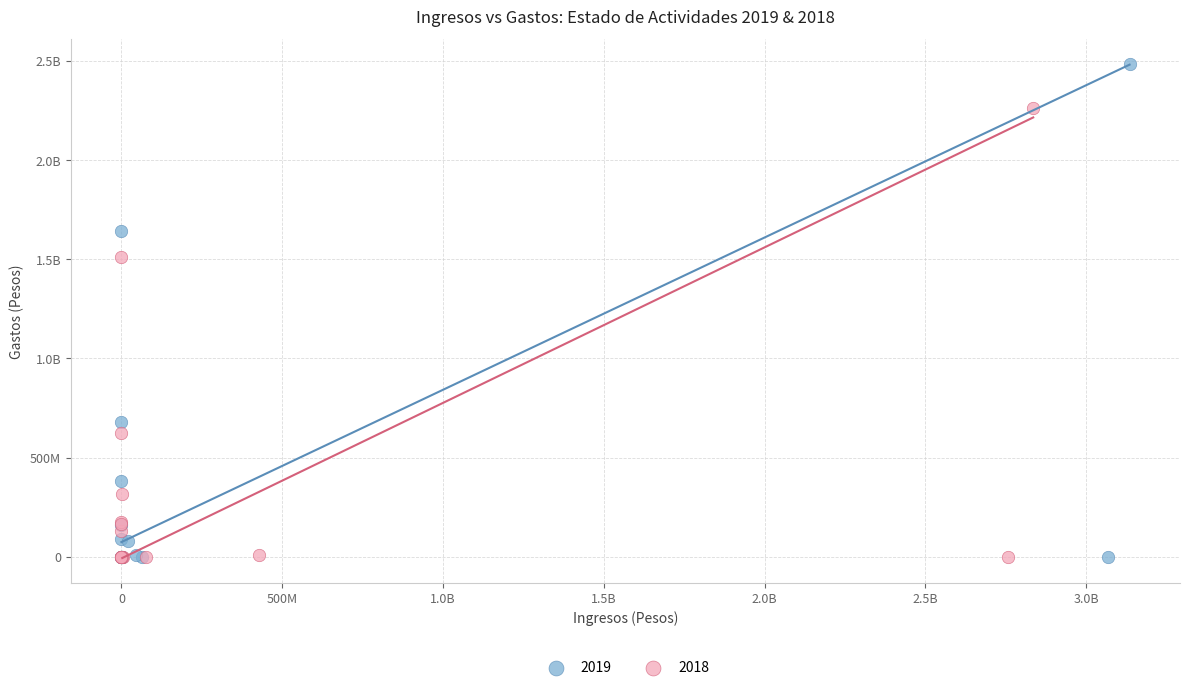

What are all the series names shown in the legend?

2019, 2018